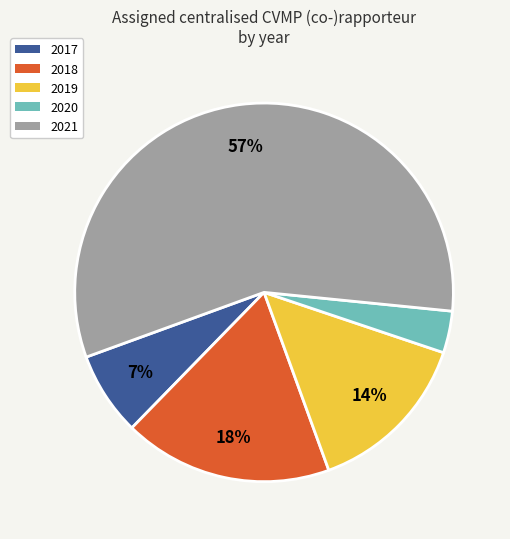

Is the sum of 2020 and 2021 greater than half?

Yes